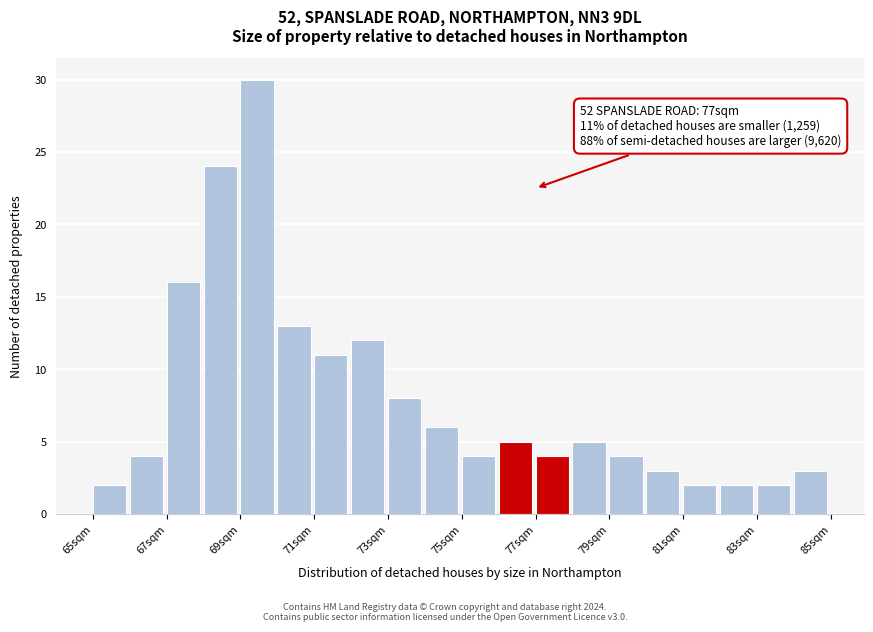

Which range on the x-axis has the tallest bar?

69 to 70